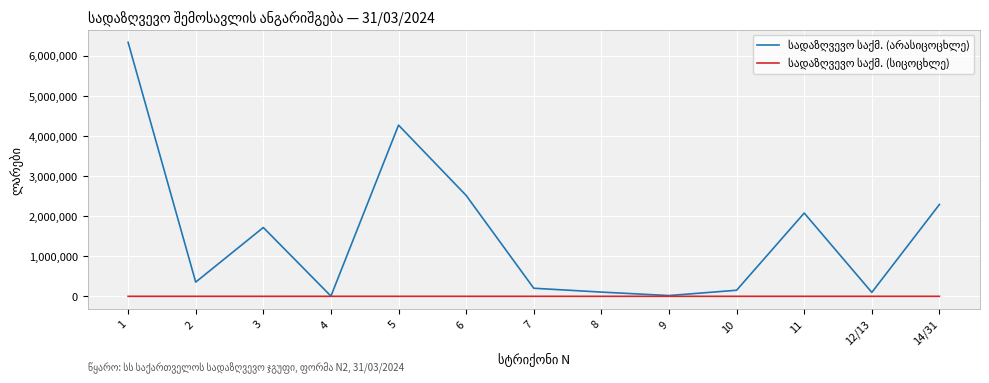

What is the greatest value displayed?

6334192.5